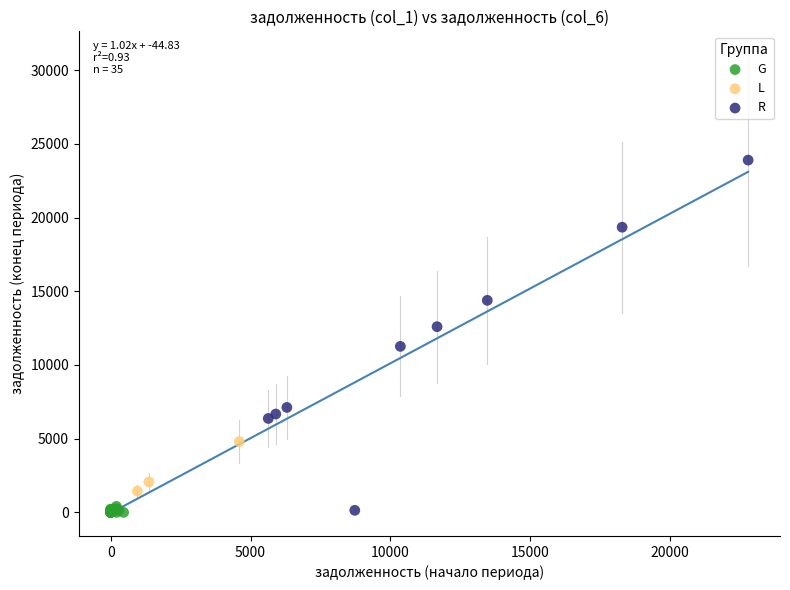

Which series has the largest Y range (max minus min)?

R